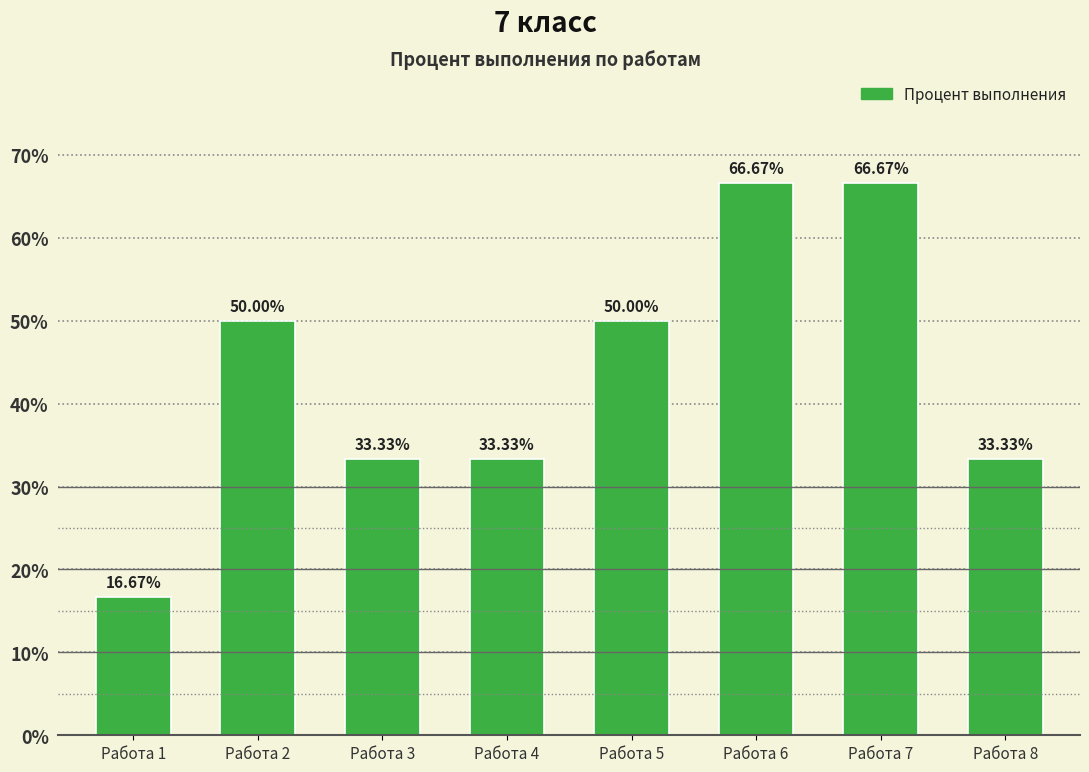

What is the value of the 2nd bar from the left?

50.0